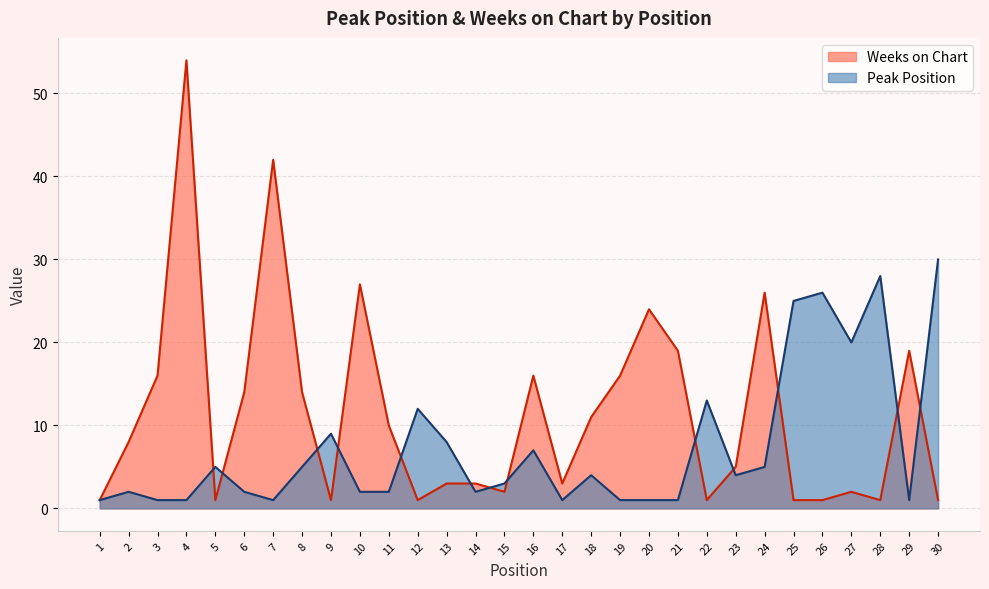

Where does the Weeks on Chart series first go above 8?

3